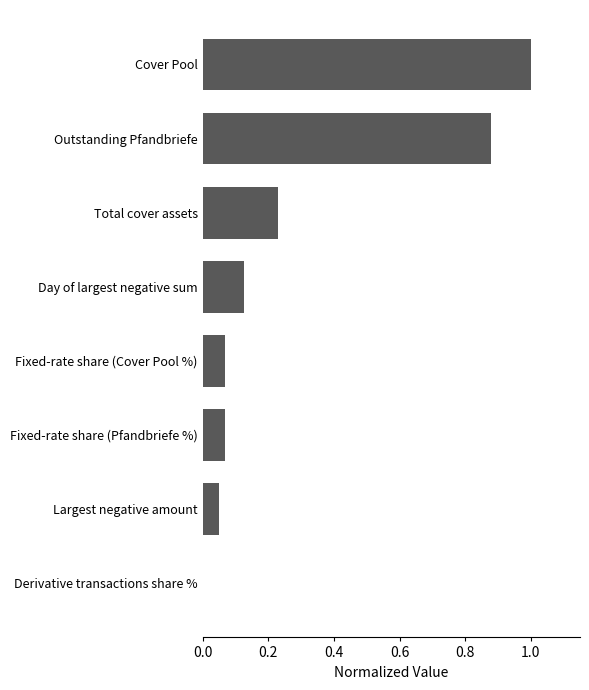

Count the number of categories in the chart.

8